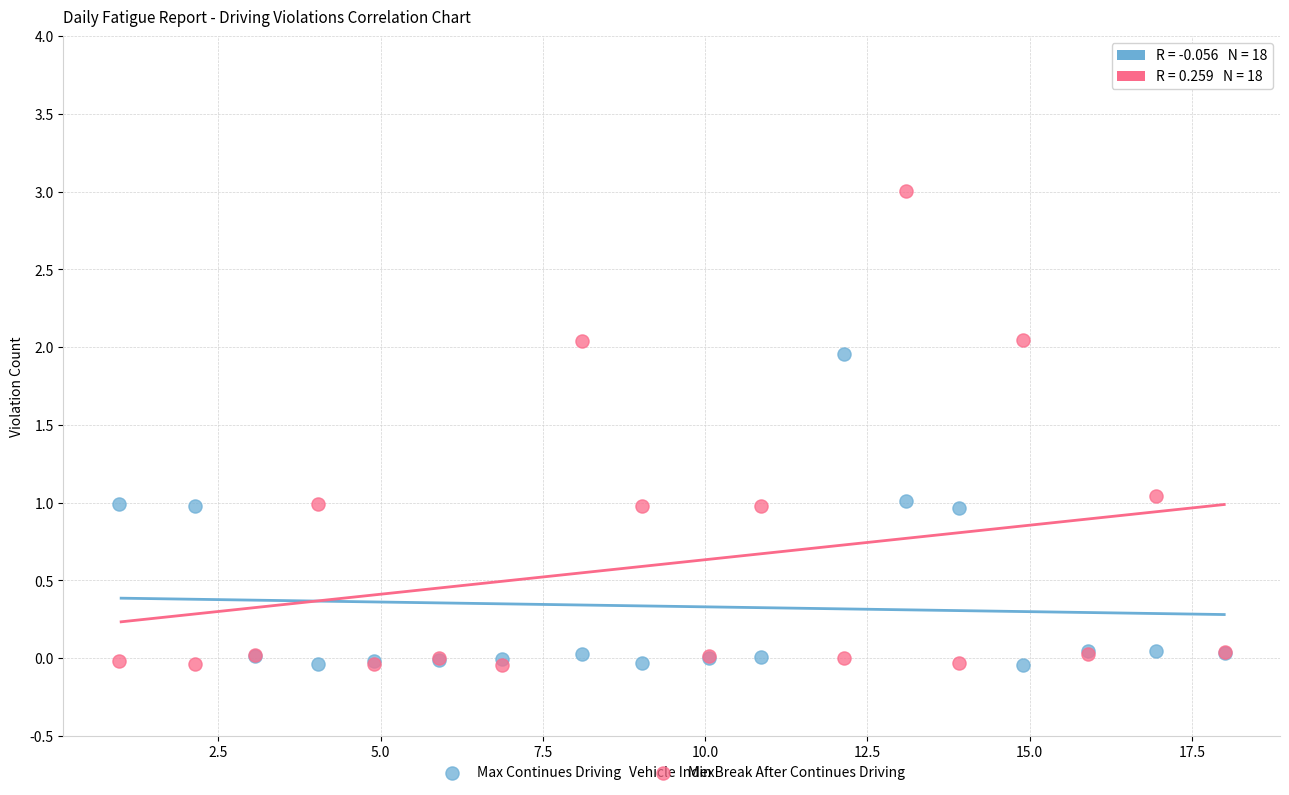

Which series has the widest spread of Y values?

Min Break After Continues Driving